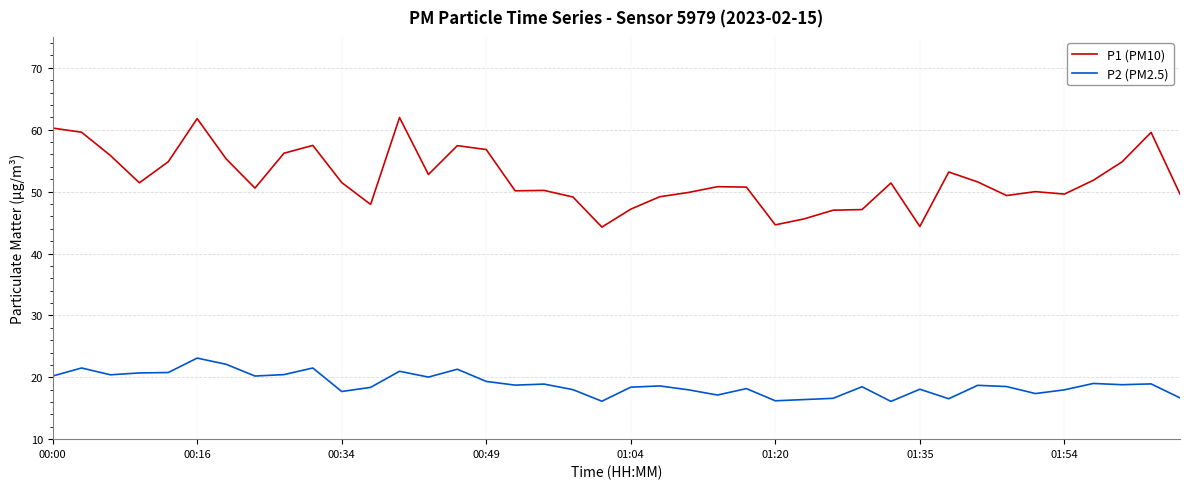

List the series in order of their overall mean, lowest first.

P2 (PM2.5), P1 (PM10)